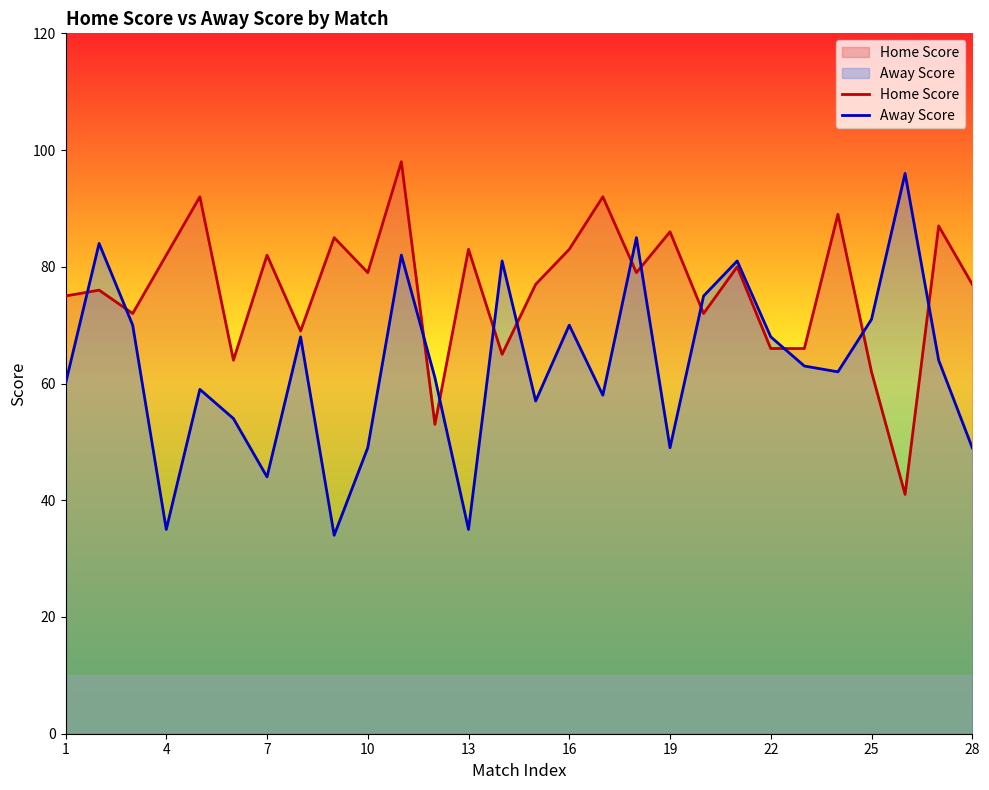

What is the sum of the Away Score values at 16 and 19?

119